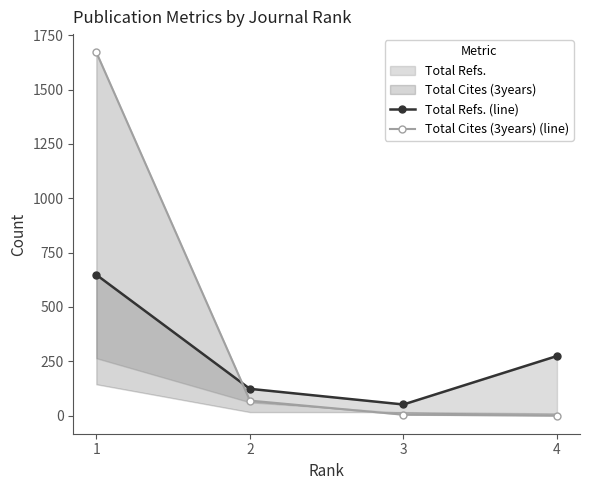

Between which two adjacent categories do Total Refs. (line) and Total Cites (3years) (line) first intersect?

1 and 2